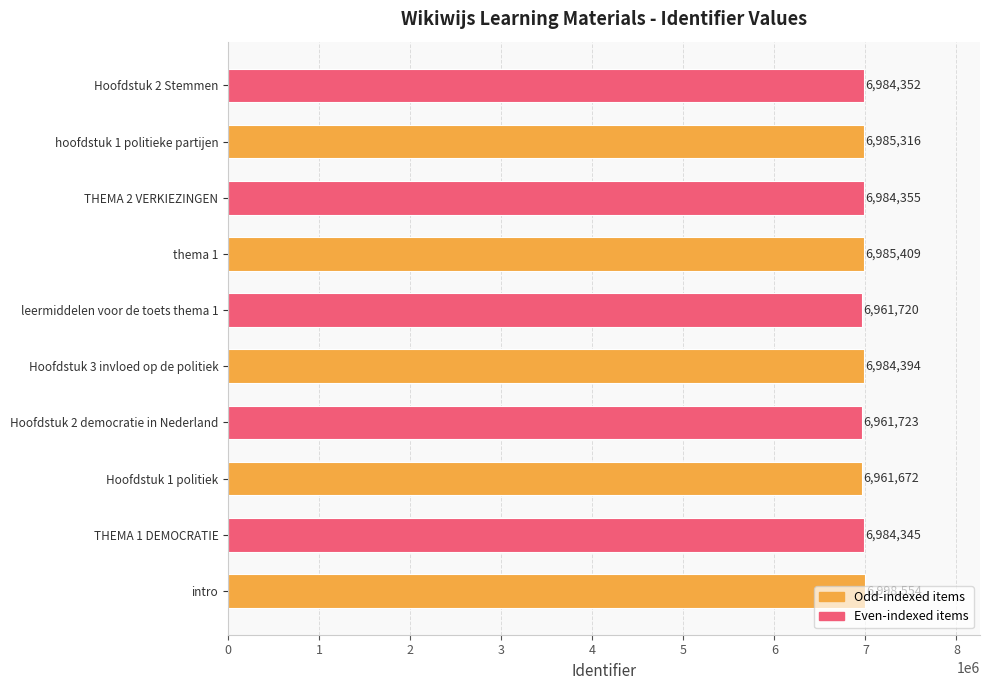

What is the average value?

6979184